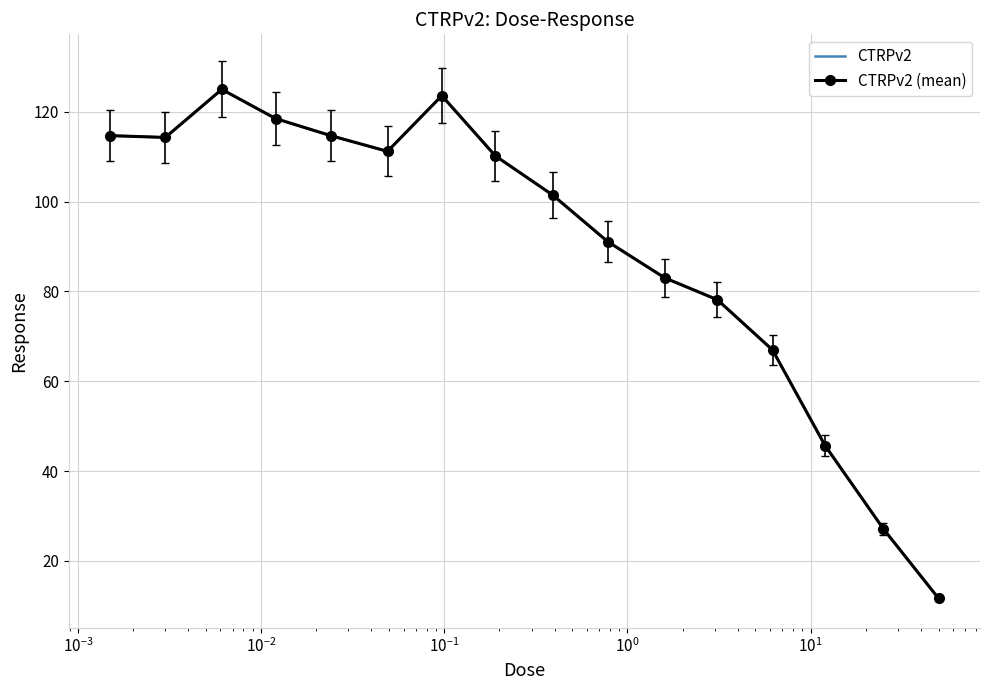

How many lines are shown in the chart?

2